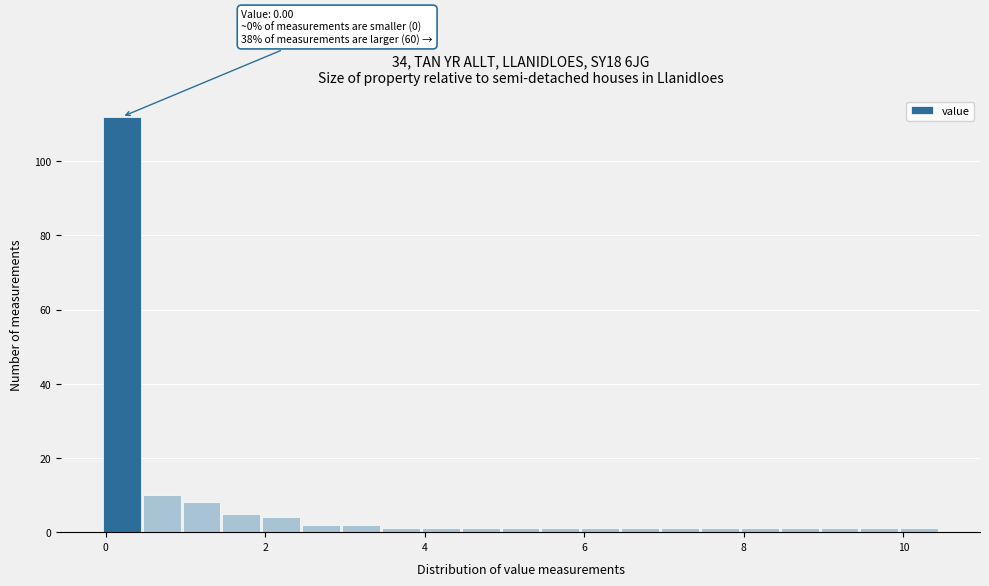

Around what value on the x-axis is the tallest bar? Give the approximate position of its centre, as read against the axis.

0.2